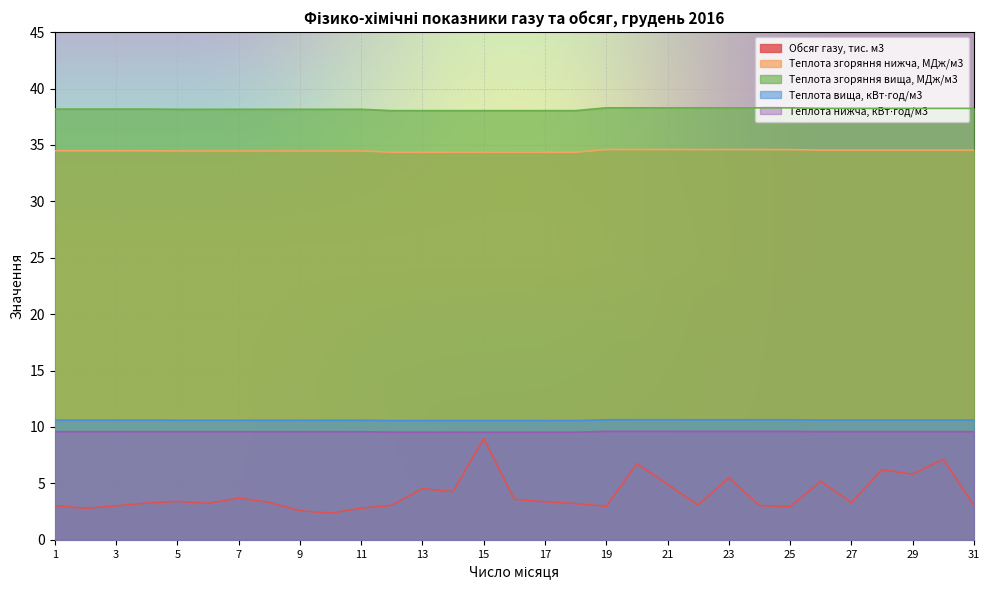

Between 6 and 14, which is larger?

14